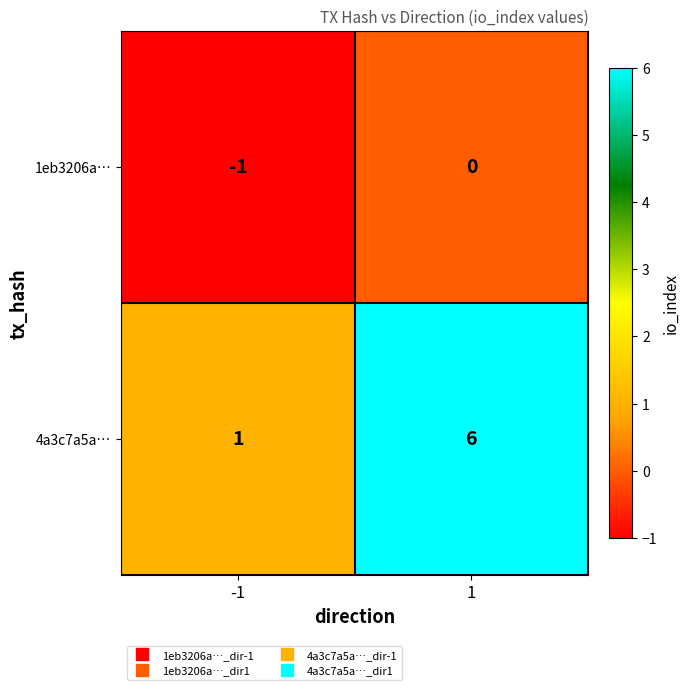

Which series has the widest spread of values?

4a3c7a5a…